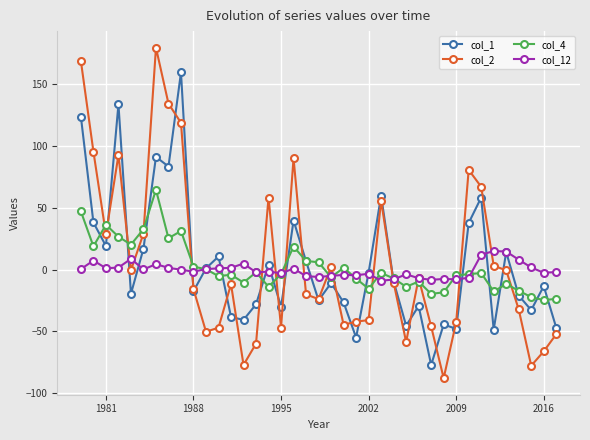

True or false: col_4 has more than 1 interior local peaks.

True